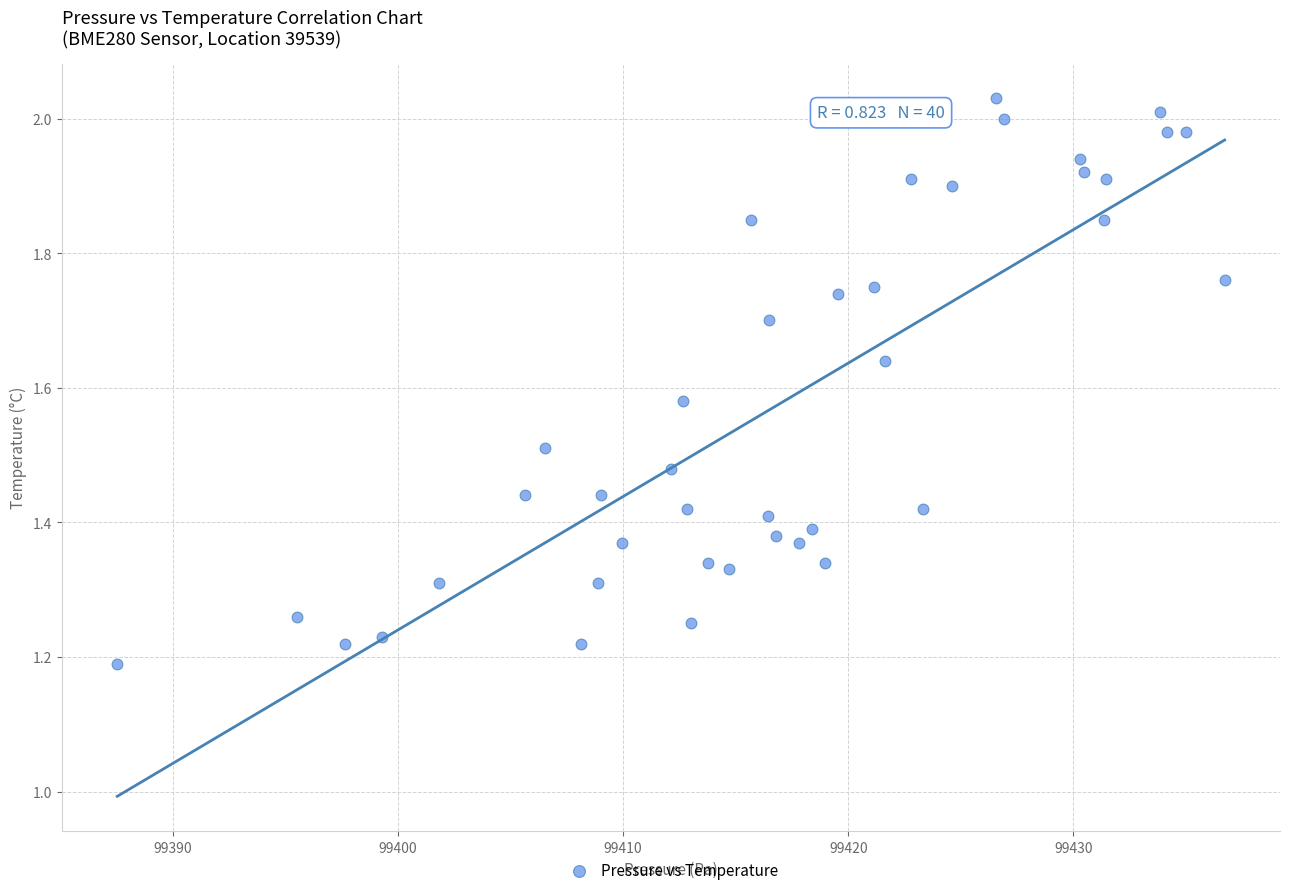

What is the range of X values (max minus min)?

49.2